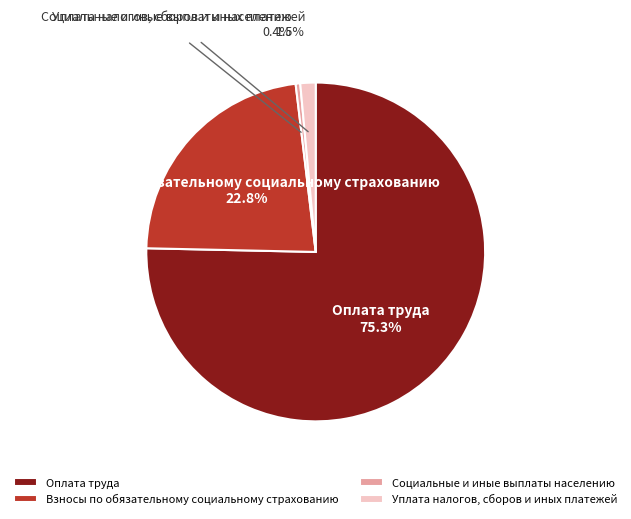

True or false: Социальные и иные выплаты населению accounts for 14% of the total.

False